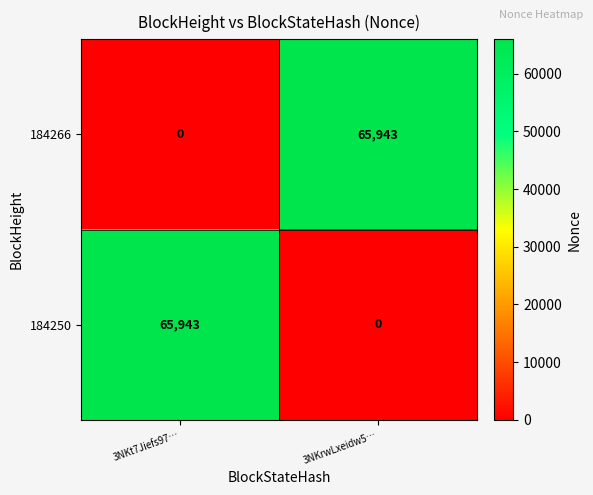

What is the highest value of the 184266 series?

65943